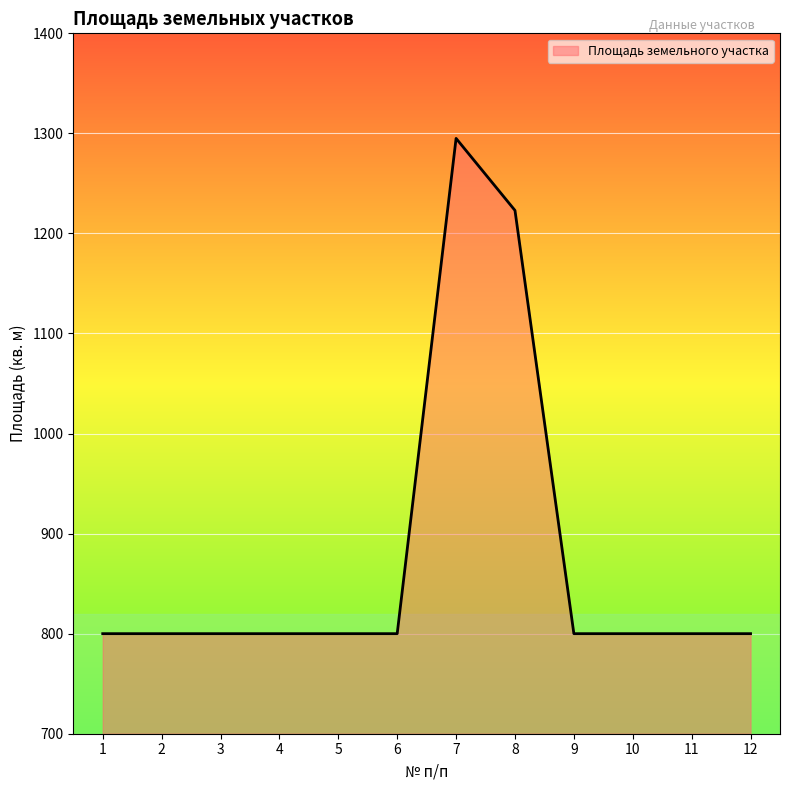

Reading left to right, list all the values displayed in this chart.

800	800	800	800	800	800	1295	1223	800	800	800	800